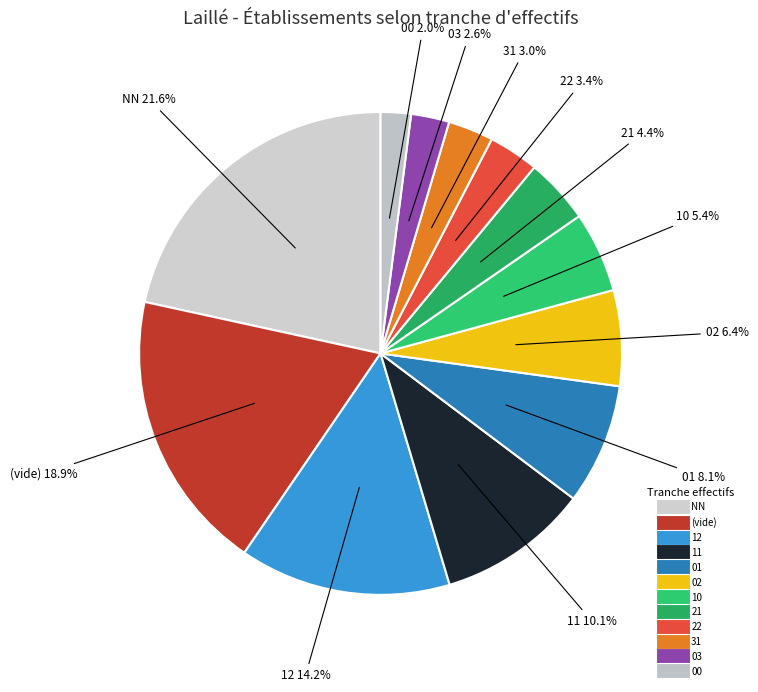

Count the number of slices in the pie.

12